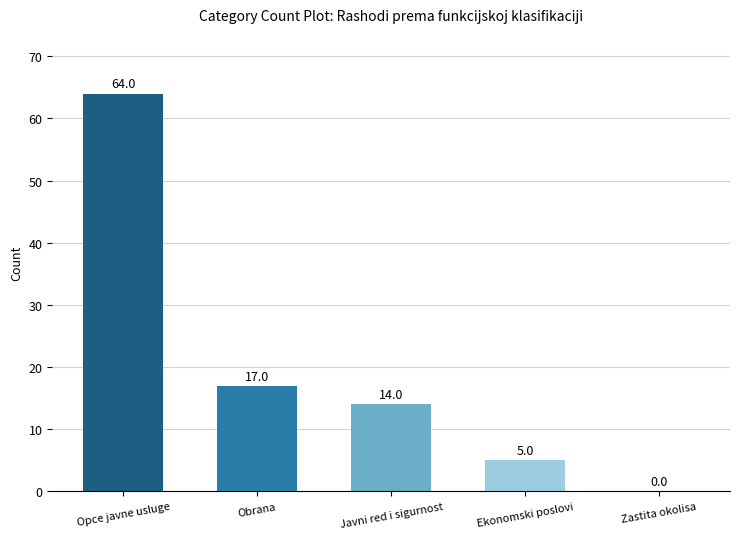

At which label is the value closest to 32?

Obrana